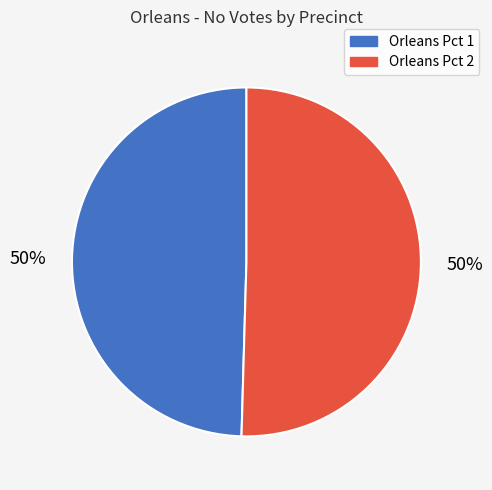

How many segments does this pie chart have?

2